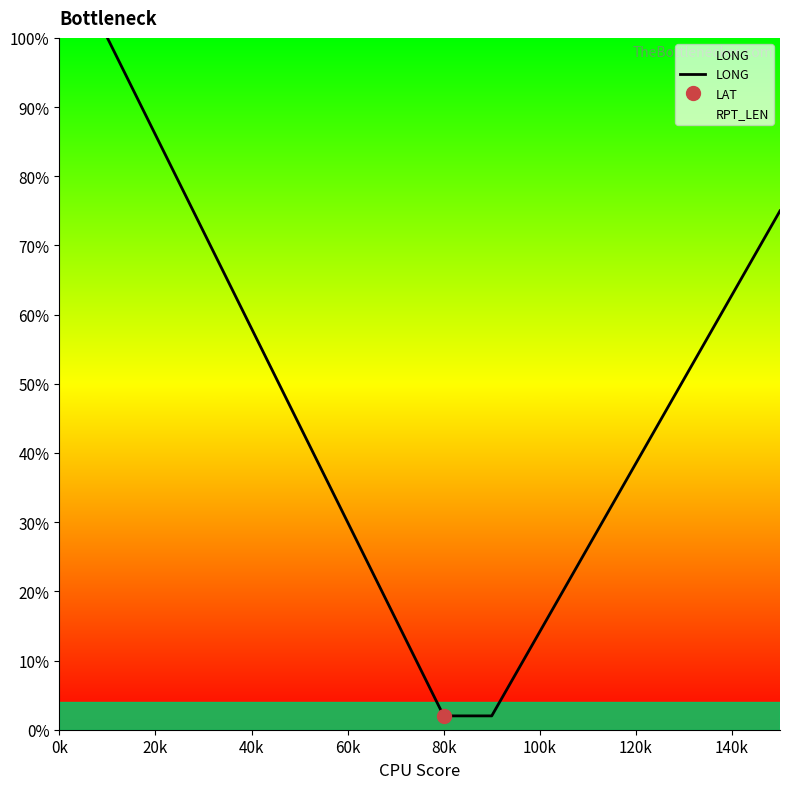

The LONG series shows 30.0 at 60k. True or false?

True